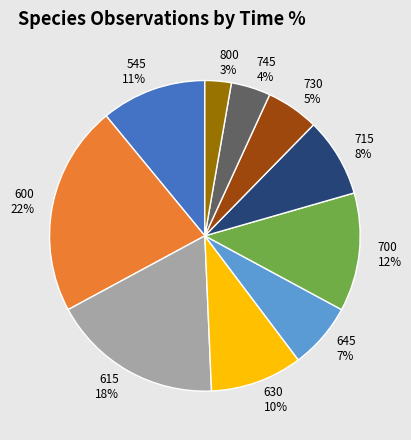

What percentage is the 700 slice, to the nearest percent?

12%